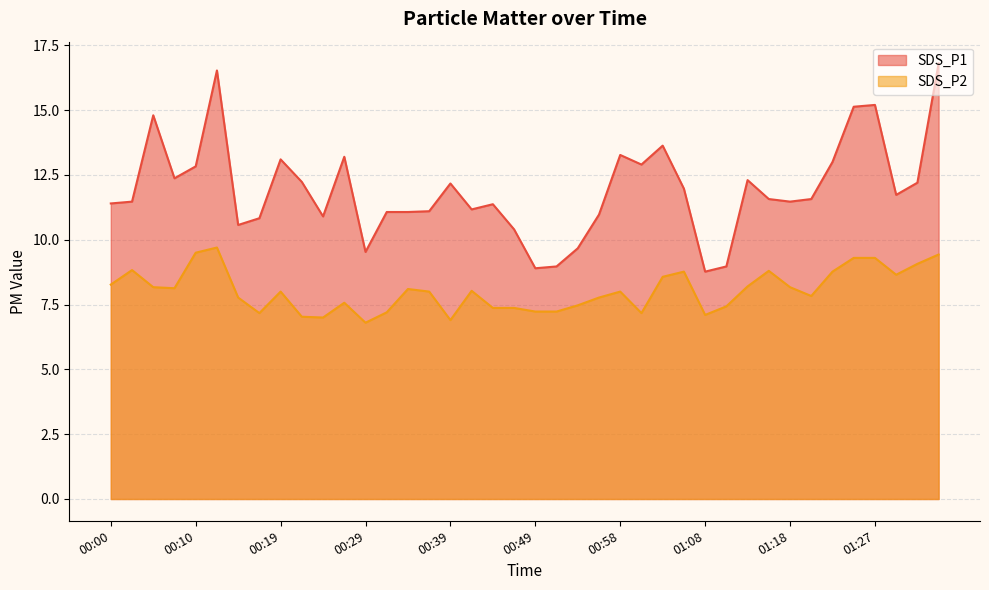

The value of SDS_P2 at 01:30 is 4.3. True or false?

False